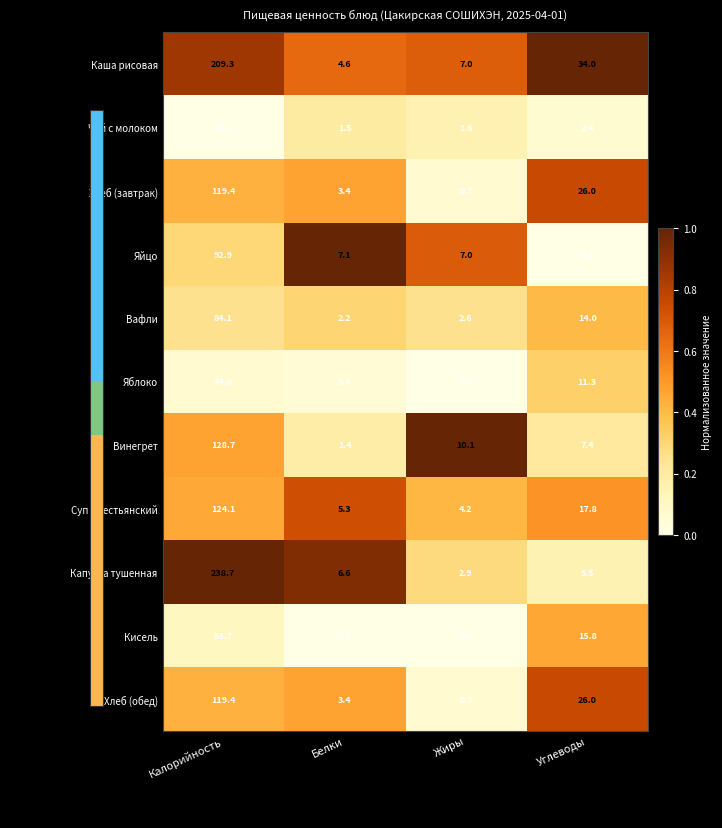

Which has a higher value, Калорийность or Жиры?

Калорийность